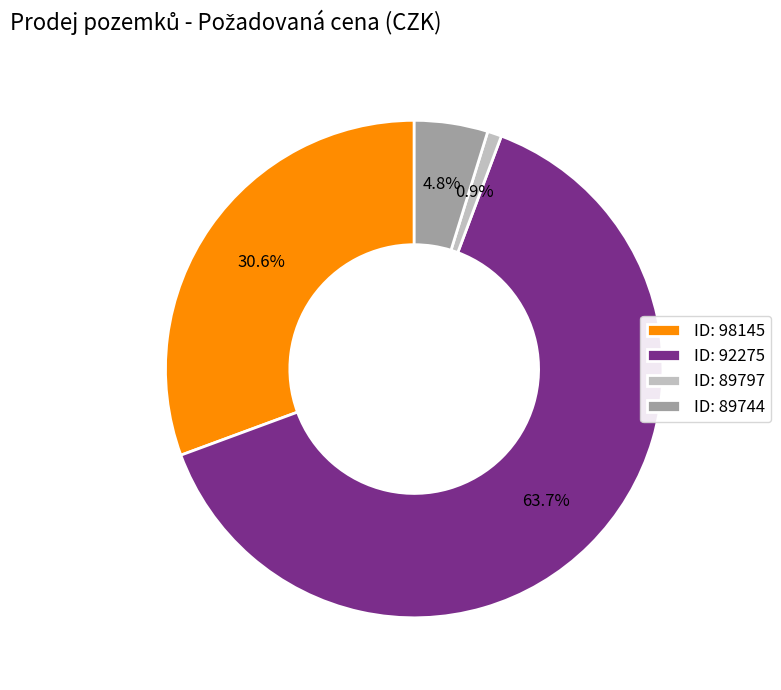

Rank the categories by value from highest to lowest.

ID: 92275, ID: 98145, ID: 89744, ID: 89797